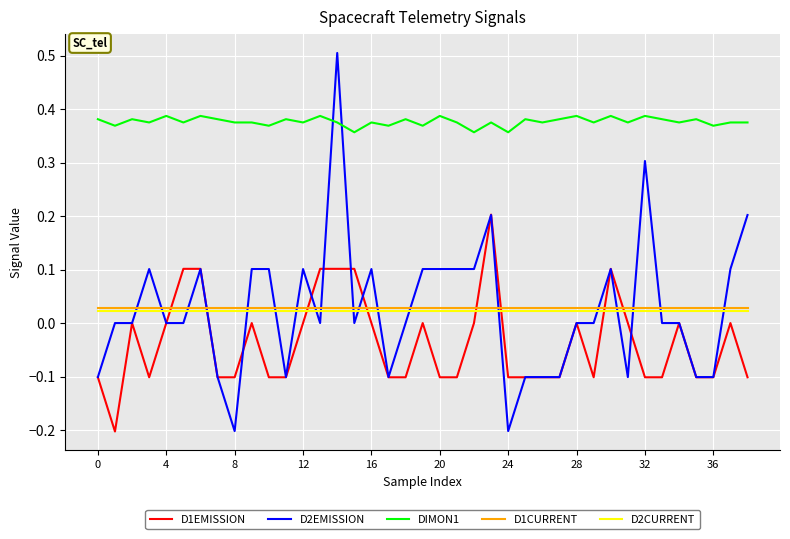

Which series has the largest total across all categories?

DIMON1